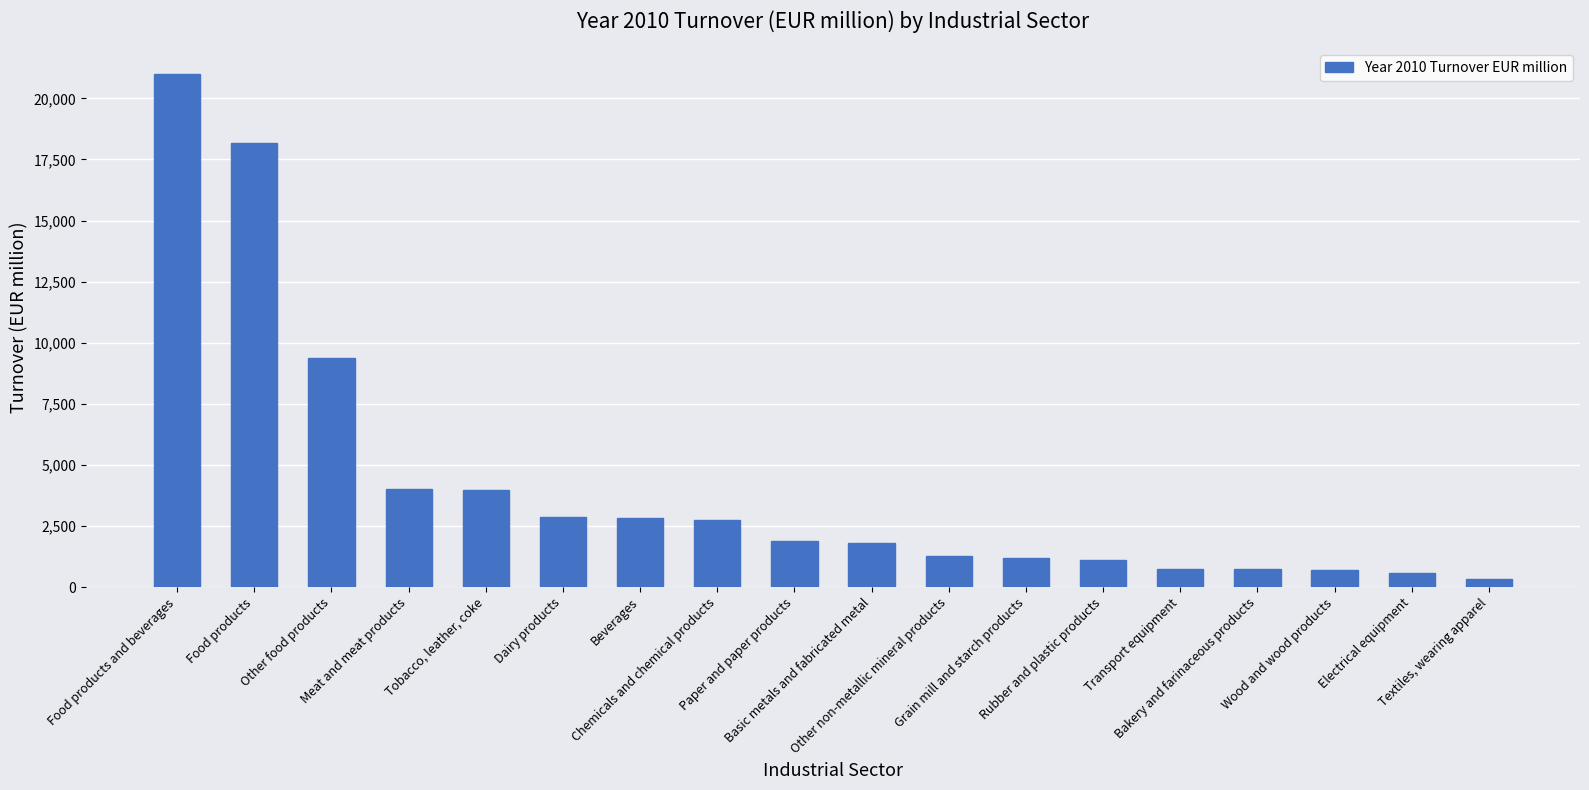

What is the maximum value shown in the chart?

20992.2